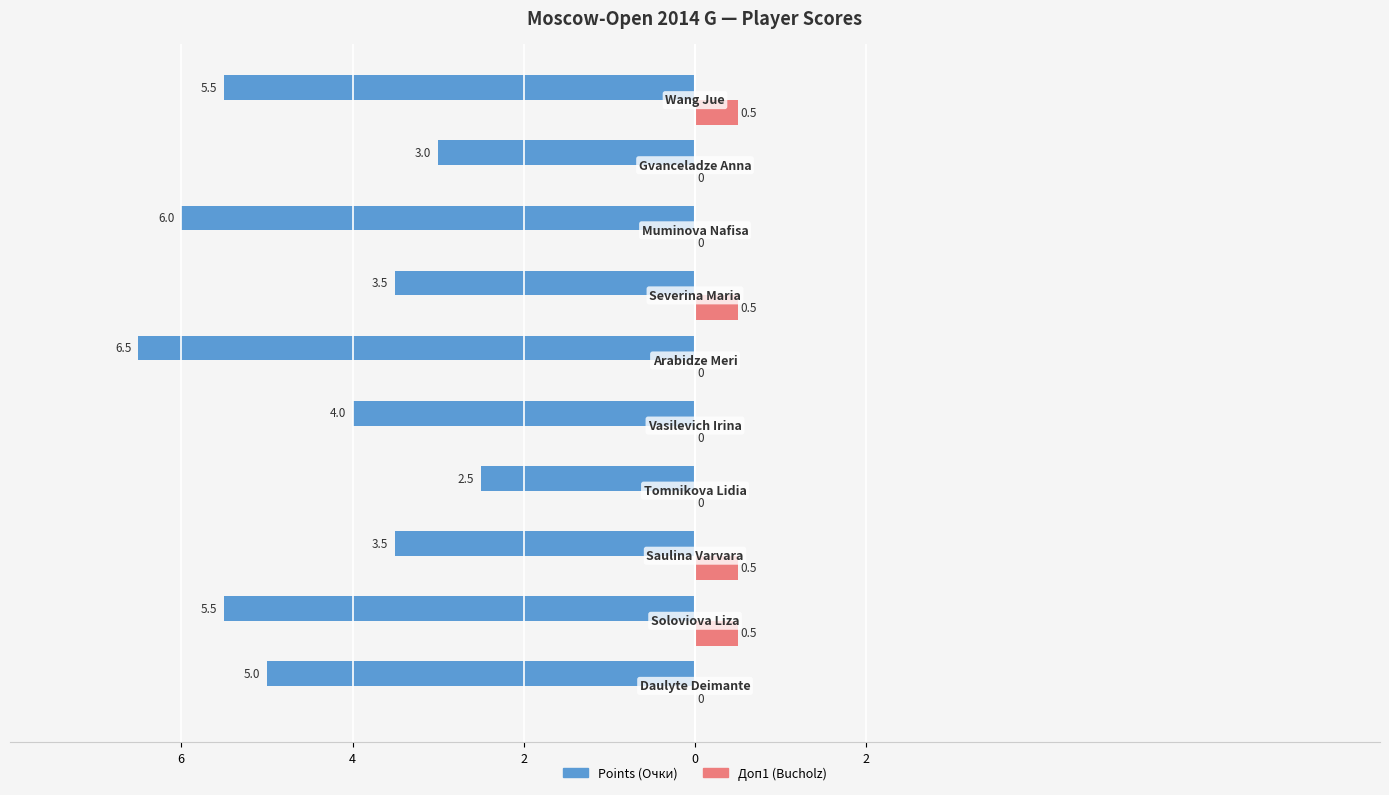

What are all the series names shown in the legend?

Points (Очки), Доп1 (Bucholz)